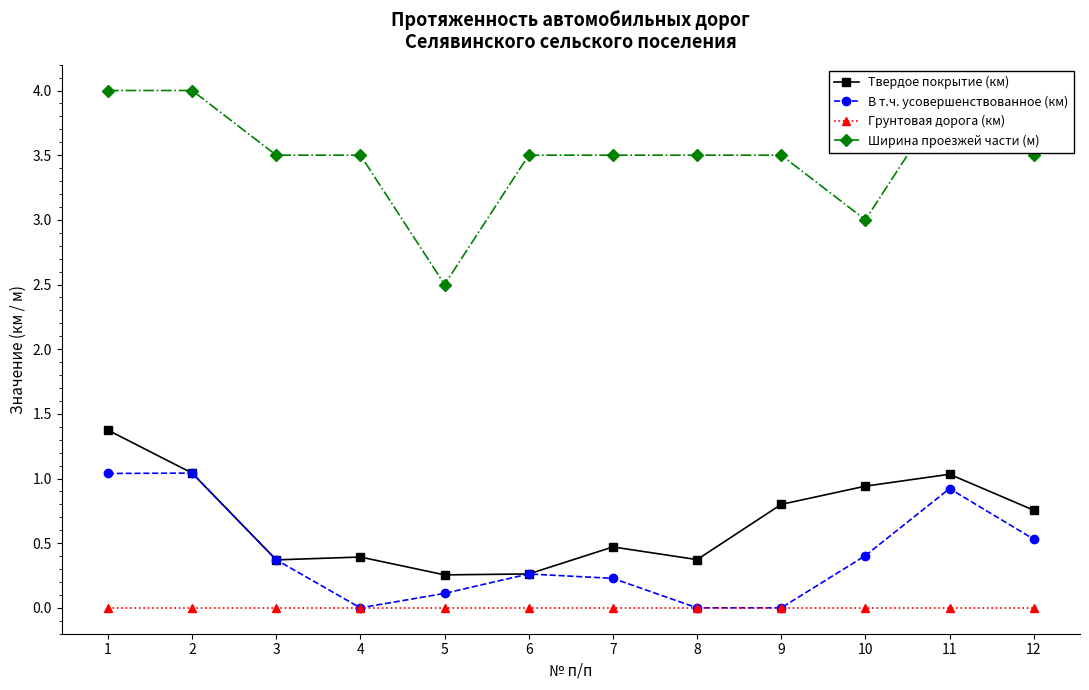

Which category has the highest value across all series?

1